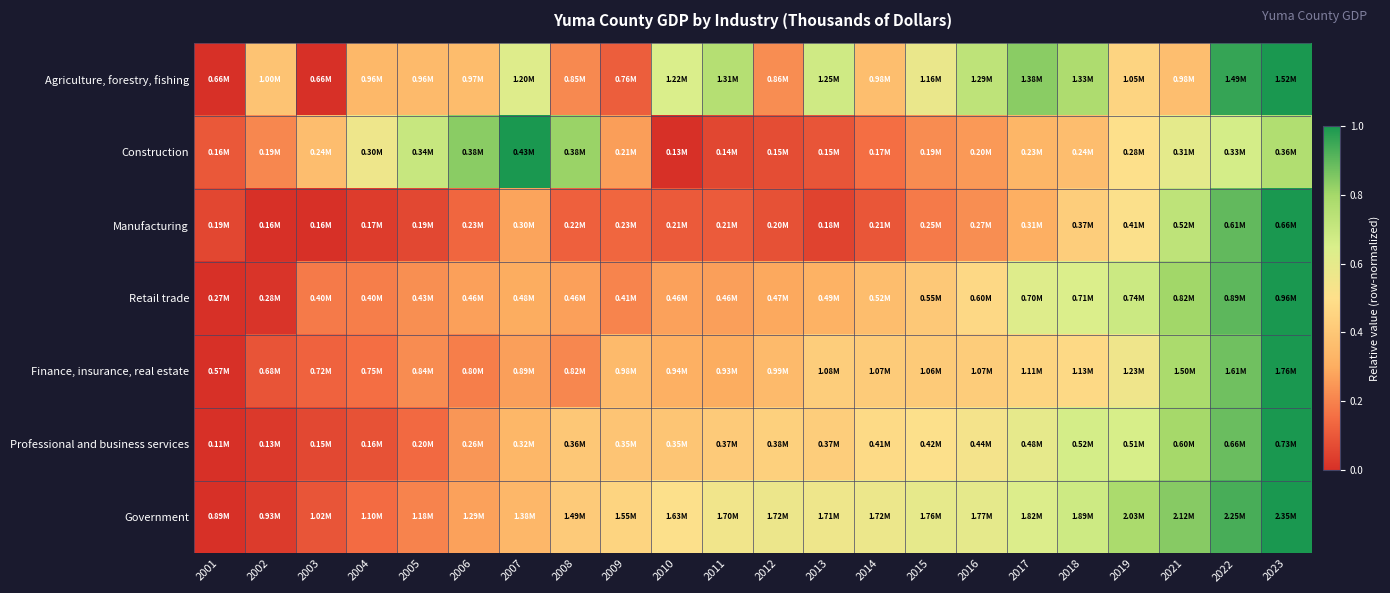

Rank the series at 2010 from highest to lowest value.

Agriculture, forestry, fishing, Government, Professional and business services, Finance, insurance, real estate, Retail trade, Manufacturing, Construction